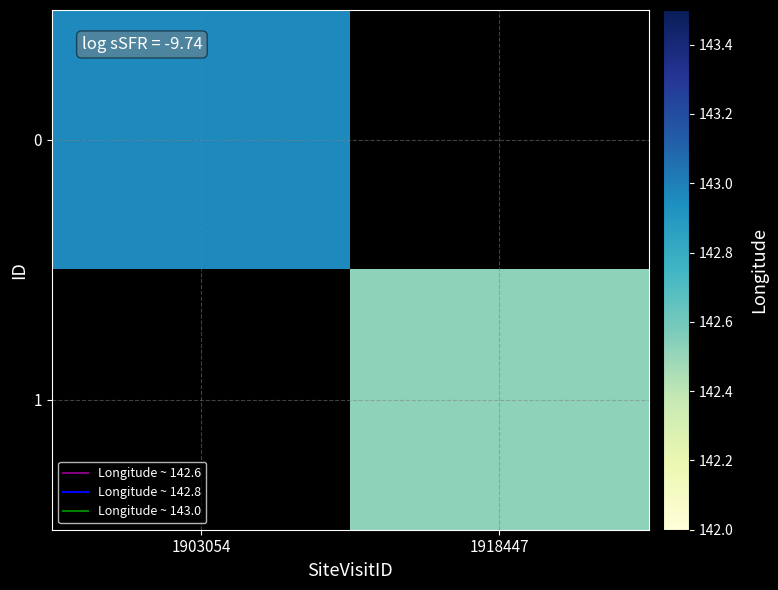

At which label does 0 reach its minimum?

1903054